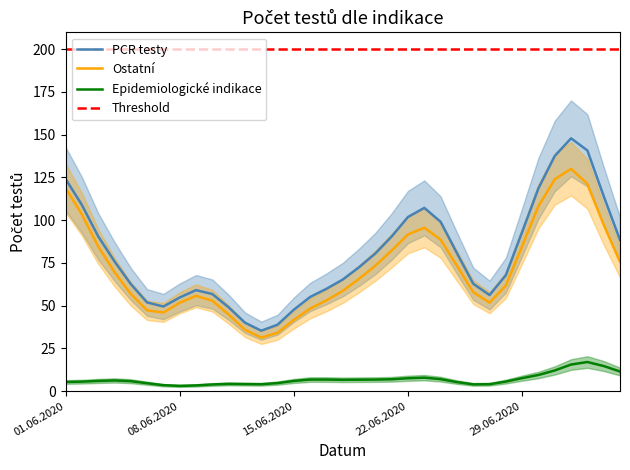

Does the chart have visible grid lines?

No